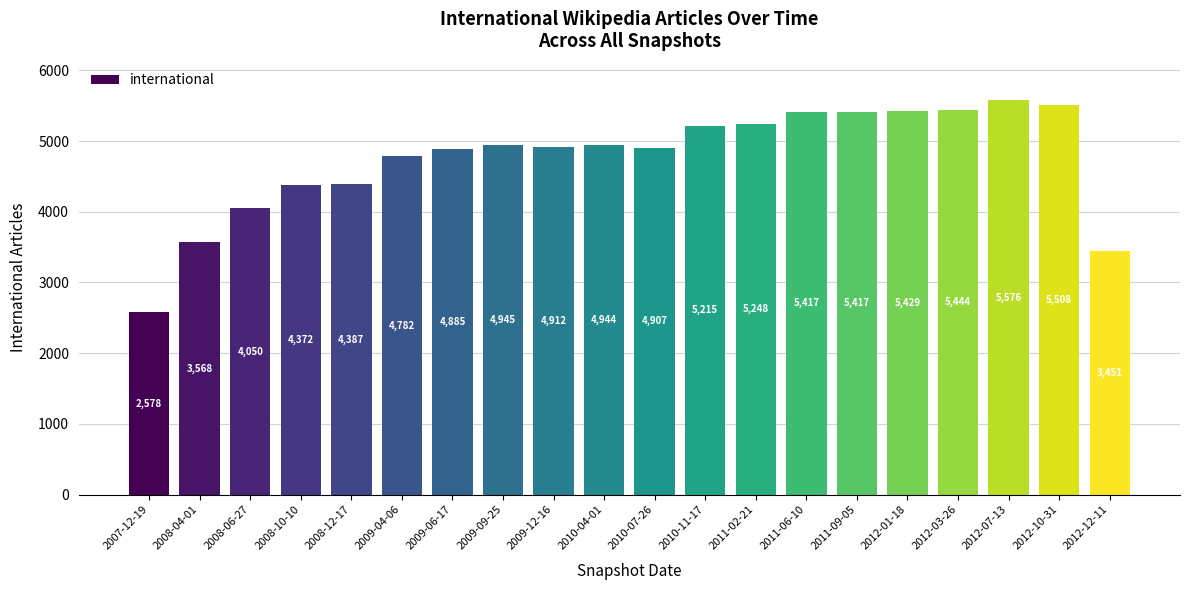

Reading left to right, what are all the values shown in this chart?

2007-12-19=2578	2008-04-01=3568	2008-06-27=4050	2008-10-10=4372	2008-12-17=4387	2009-04-06=4782	2009-06-17=4885	2009-09-25=4945	2009-12-16=4912	2010-04-01=4944	2010-07-26=4907	2010-11-17=5215	2011-02-21=5248	2011-06-10=5417	2011-09-05=5417	2012-01-18=5429	2012-03-26=5444	2012-07-13=5576	2012-10-31=5508	2012-12-11=3451